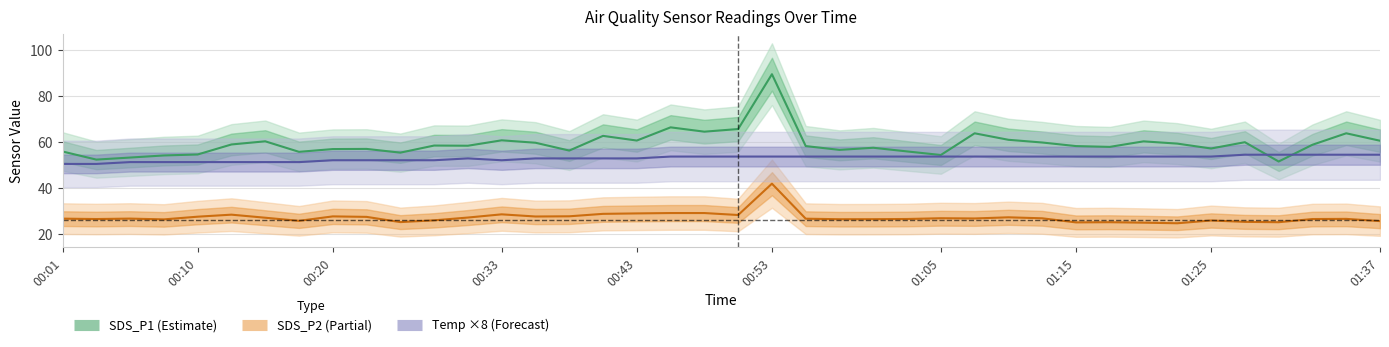

What is the sum of the SDS_P1 values at 15 and 16?

118.8